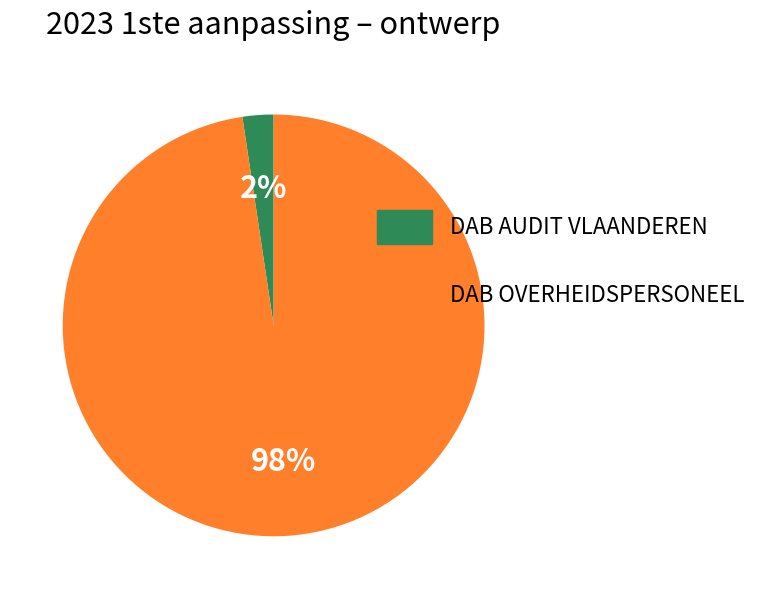

Which slice is the smallest?

DAB AUDIT VLAANDEREN